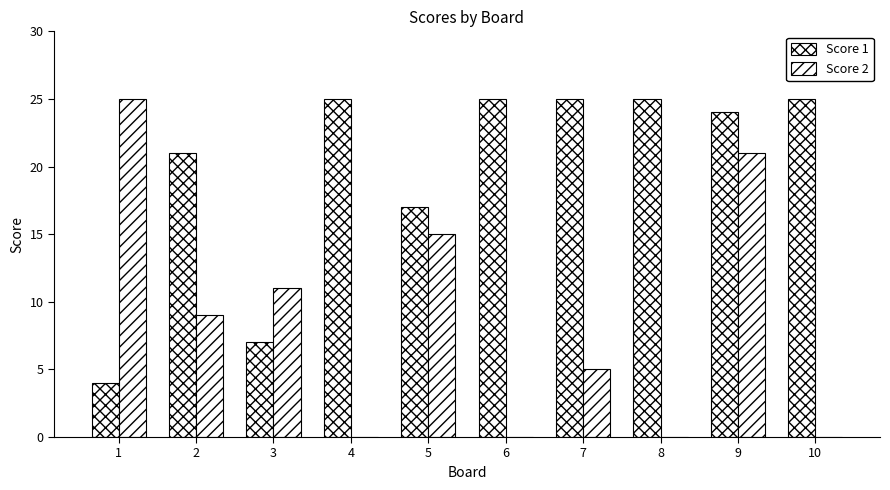

Which category has the highest value in the Score 1 series?

4